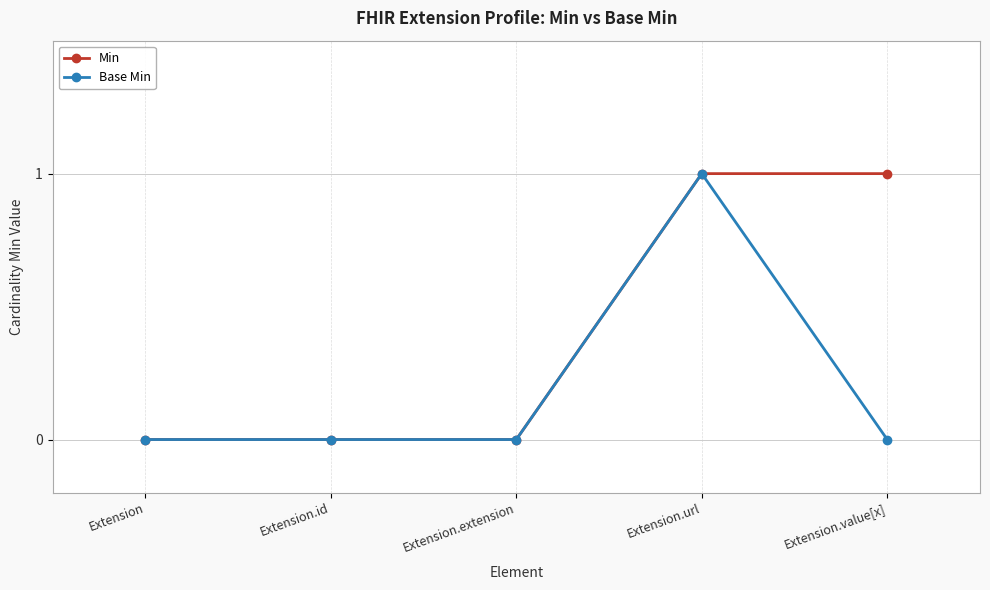

Does the chart have visible grid lines?

Yes